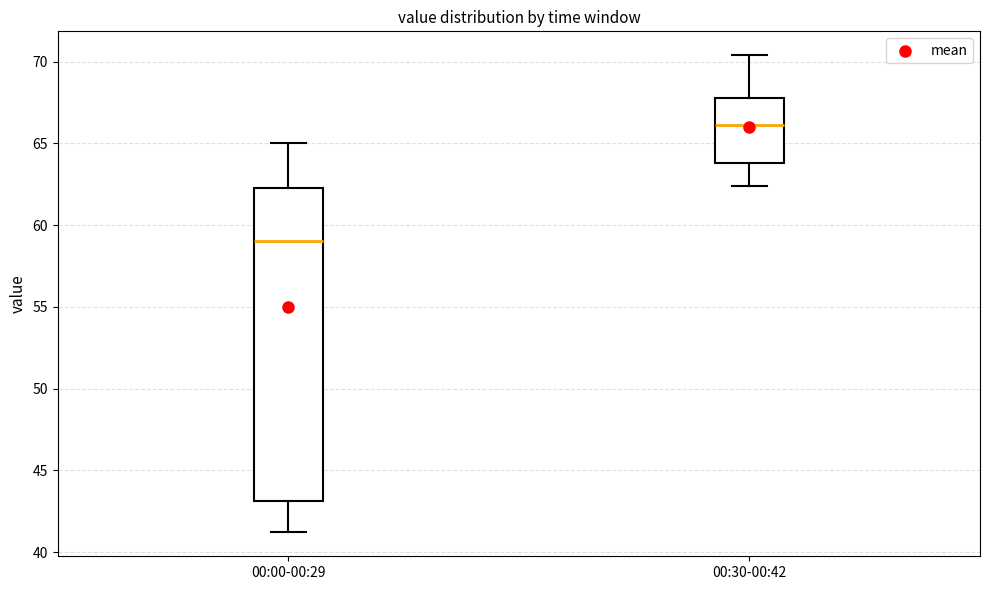

Which box has the highest median line?

00:30-00:42